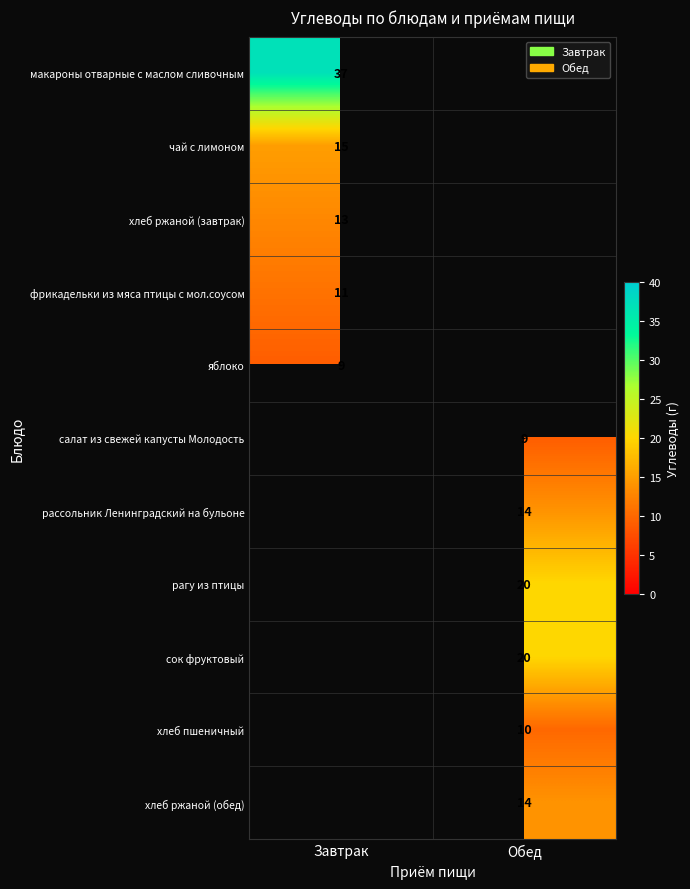

Which label corresponds to the largest value in the chart?

Завтрак